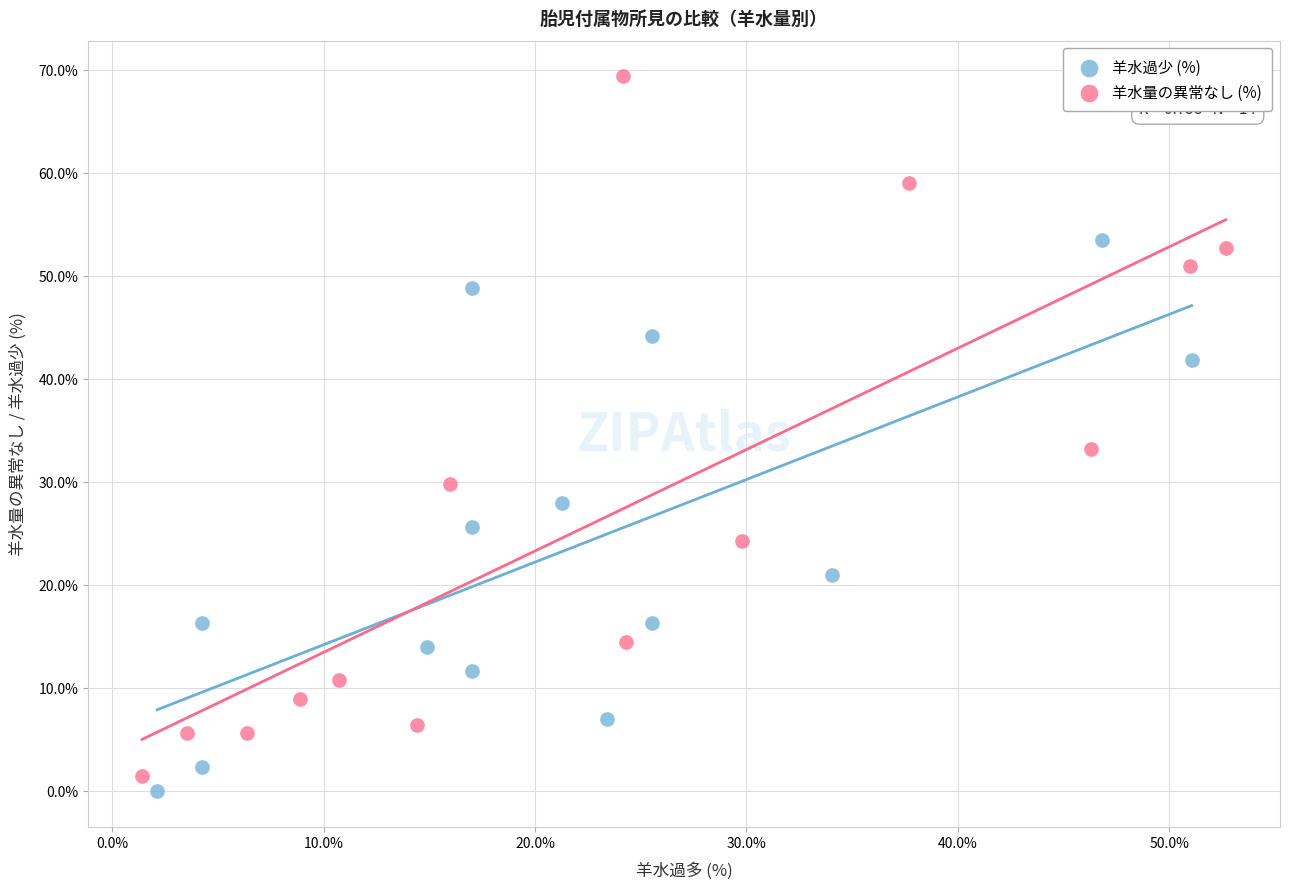

Which series has the widest spread of Y values?

羊水量の異常なし (%)